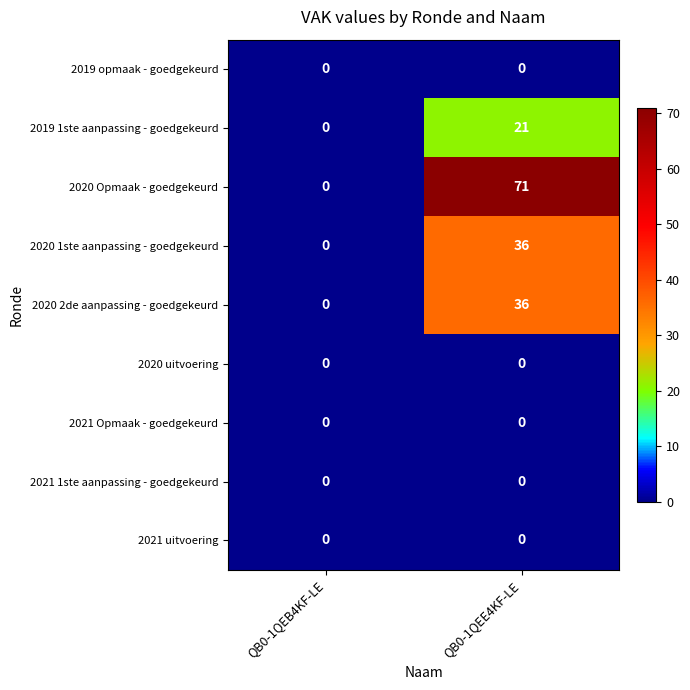

What is the greatest value displayed?

71